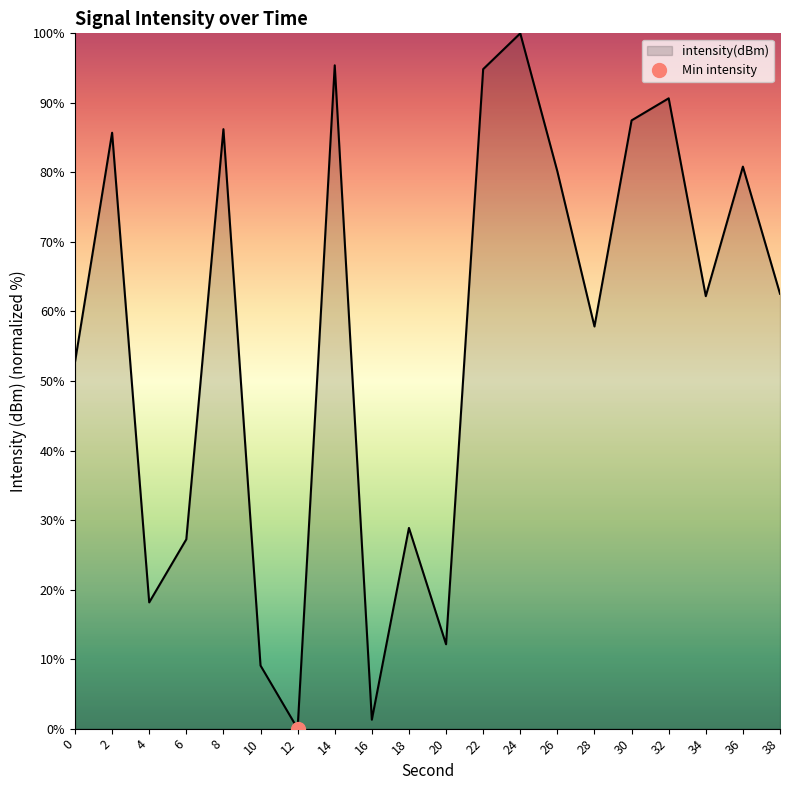

What is the average value?

56.7